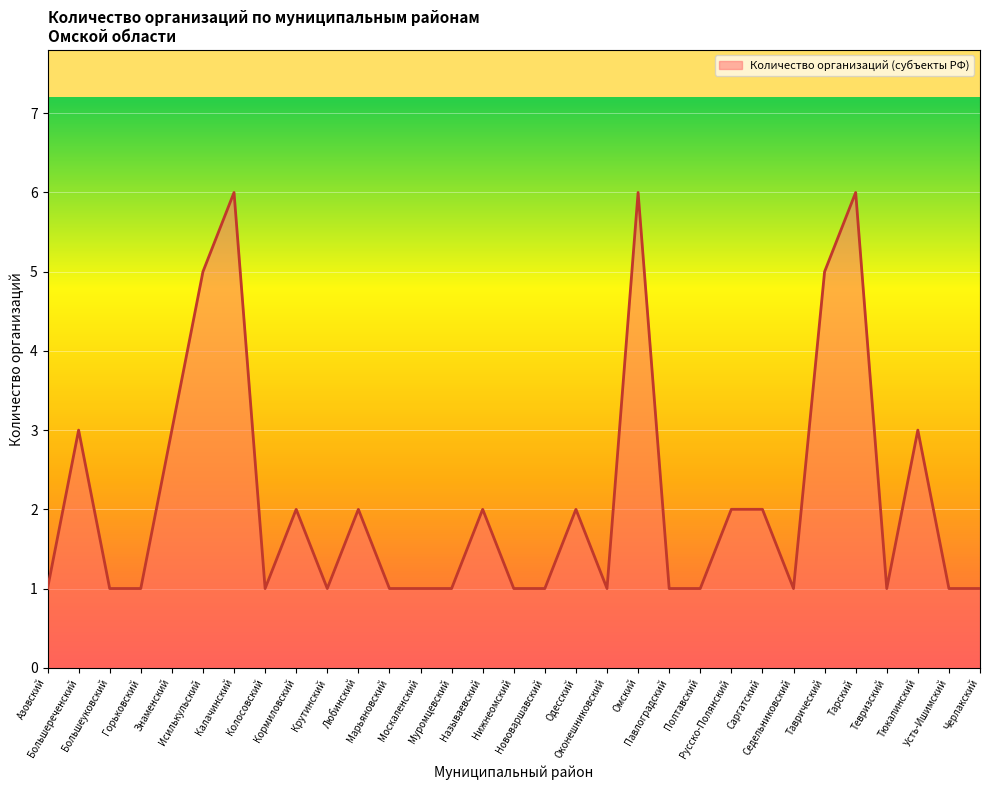

What is the difference between the maximum and minimum values?

5